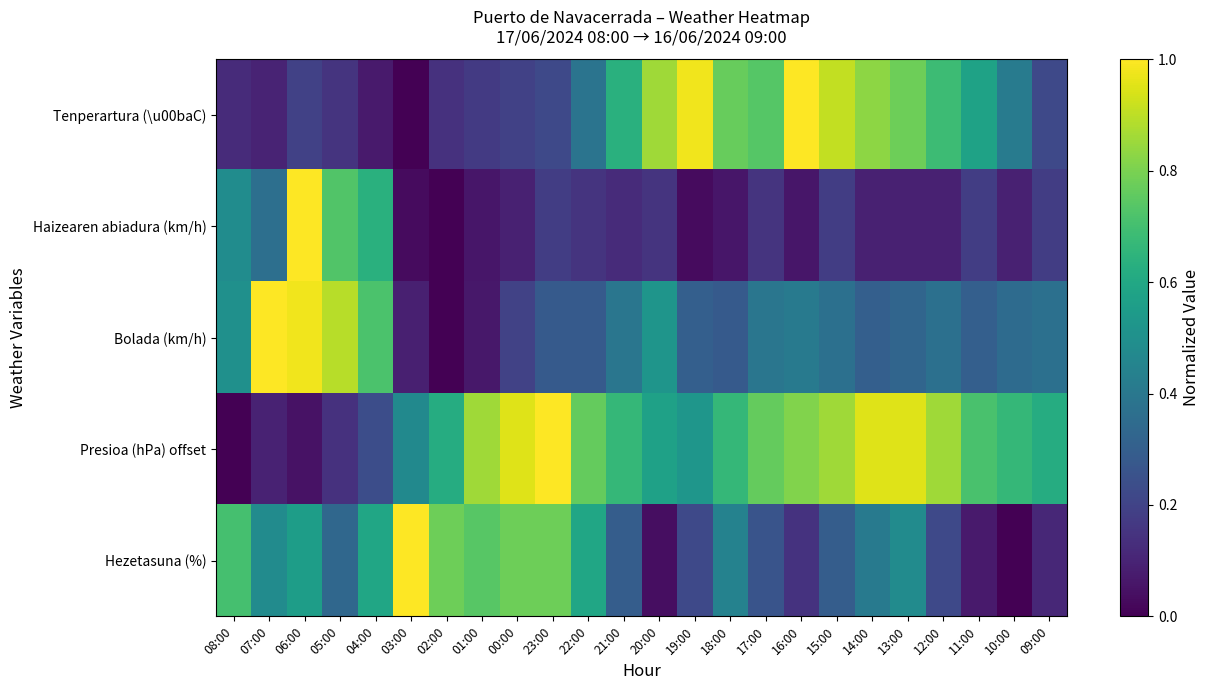

Reading right to left, extract all data points from this chart.

Tenperartura (\u00baC): 09:00=0.2	10:00=0.4	11:00=0.6	12:00=0.7	13:00=0.8	14:00=0.8	15:00=0.9	16:00=1.0	17:00=0.7	18:00=0.8	19:00=1.0	20:00=0.9	21:00=0.6	22:00=0.4	23:00=0.2	00:00=0.2	01:00=0.2	02:00=0.1	03:00=0.0	04:00=0.1	05:00=0.2	06:00=0.2	07:00=0.1	08:00=0.1
Haizearen abiadura (km/h): 09:00=0.2	10:00=0.1	11:00=0.2	12:00=0.1	13:00=0.1	14:00=0.1	15:00=0.2	16:00=0.1	17:00=0.2	18:00=0.1	19:00=0.0	20:00=0.2	21:00=0.1	22:00=0.2	23:00=0.2	00:00=0.1	01:00=0.1	02:00=0.0	03:00=0.0	04:00=0.6	05:00=0.7	06:00=1.0	07:00=0.4	08:00=0.5
Bolada (km/h): 09:00=0.4	10:00=0.3	11:00=0.3	12:00=0.4	13:00=0.3	14:00=0.3	15:00=0.4	16:00=0.4	17:00=0.4	18:00=0.3	19:00=0.3	20:00=0.5	21:00=0.4	22:00=0.3	23:00=0.3	00:00=0.2	01:00=0.1	02:00=0.0	03:00=0.1	04:00=0.7	05:00=0.9	06:00=1.0	07:00=1.0	08:00=0.5
Presioa (hPa) offset: 09:00=0.6	10:00=0.7	11:00=0.7	12:00=0.9	13:00=1.0	14:00=1.0	15:00=0.9	16:00=0.8	17:00=0.8	18:00=0.7	19:00=0.5	20:00=0.6	21:00=0.7	22:00=0.8	23:00=1.0	00:00=1.0	01:00=0.9	02:00=0.6	03:00=0.5	04:00=0.2	05:00=0.1	06:00=0.0	07:00=0.1	08:00=0.0
Hezetasuna (%): 09:00=0.1	10:00=0.0	11:00=0.1	12:00=0.2	13:00=0.5	14:00=0.4	15:00=0.3	16:00=0.1	17:00=0.3	18:00=0.4	19:00=0.2	20:00=0.0	21:00=0.3	22:00=0.6	23:00=0.8	00:00=0.8	01:00=0.7	02:00=0.8	03:00=1.0	04:00=0.6	05:00=0.3	06:00=0.6	07:00=0.5	08:00=0.7